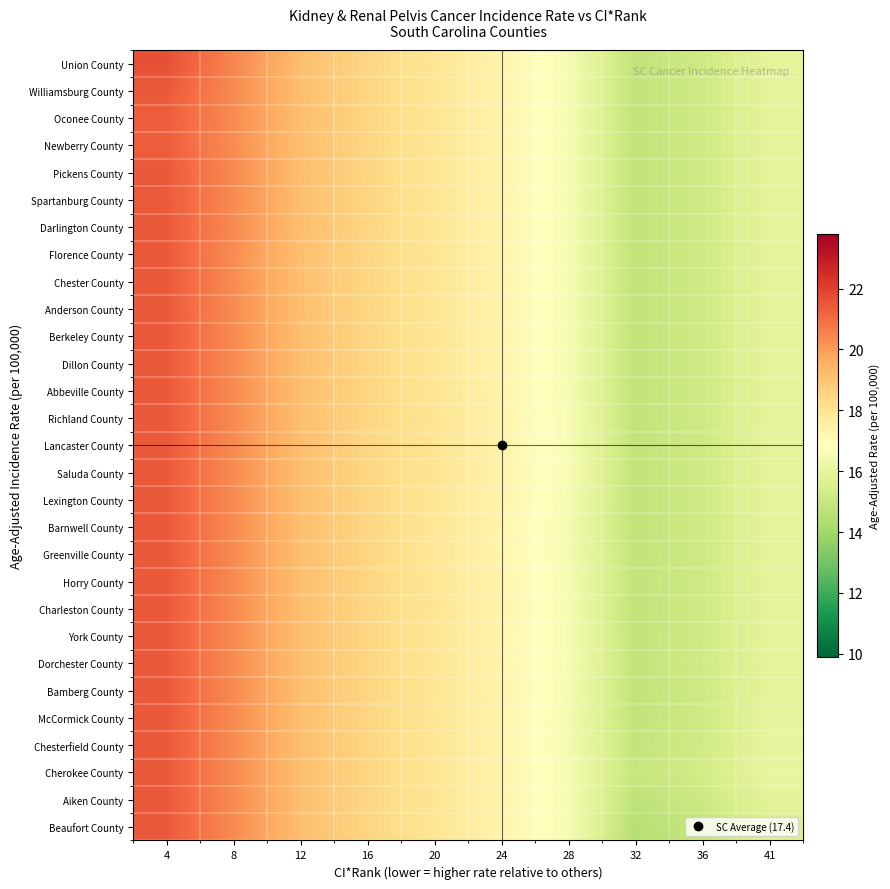

Which has a higher value, 16 or 32?

16